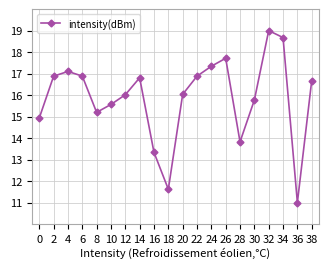

At which category does the chart reach its minimum across all series?

36